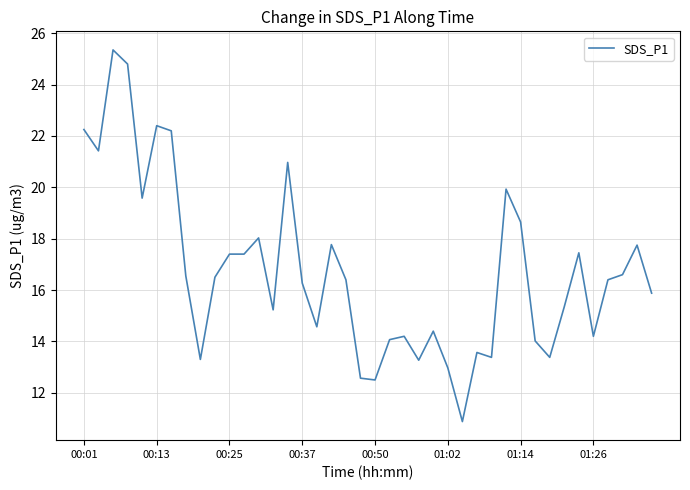

What is the smallest value displayed?

10.9